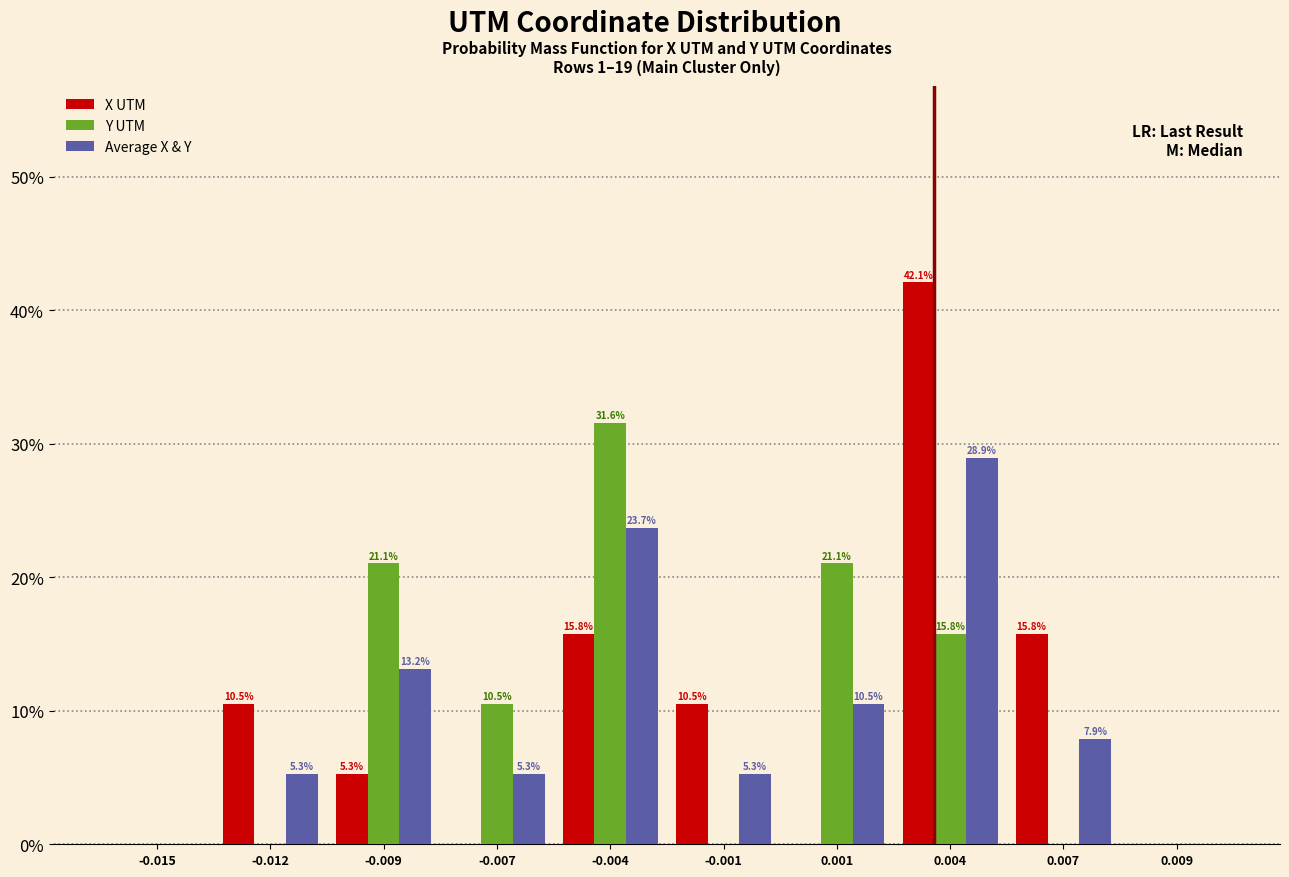

Reading left to right, list all the values displayed in this chart.

X UTM: -0.015=0.0	-0.012=10.5	-0.009=5.3	-0.007=0.0	-0.004=15.8	-0.001=10.5	0.001=0.0	0.004=42.1	0.007=15.8	0.009=0.0
Y UTM: -0.015=0.0	-0.012=0.0	-0.009=21.1	-0.007=10.5	-0.004=31.6	-0.001=0.0	0.001=21.1	0.004=15.8	0.007=0.0	0.009=0.0
Average X & Y: -0.015=0.0	-0.012=5.3	-0.009=13.2	-0.007=5.3	-0.004=23.7	-0.001=5.3	0.001=10.5	0.004=28.9	0.007=7.9	0.009=0.0